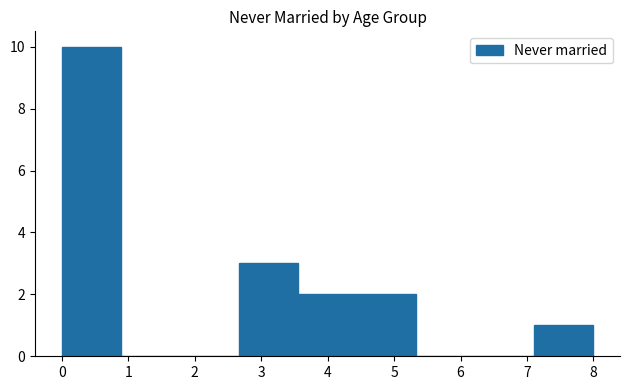

Over which range of the x-axis is the bar tallest?

0.0 to 0.9